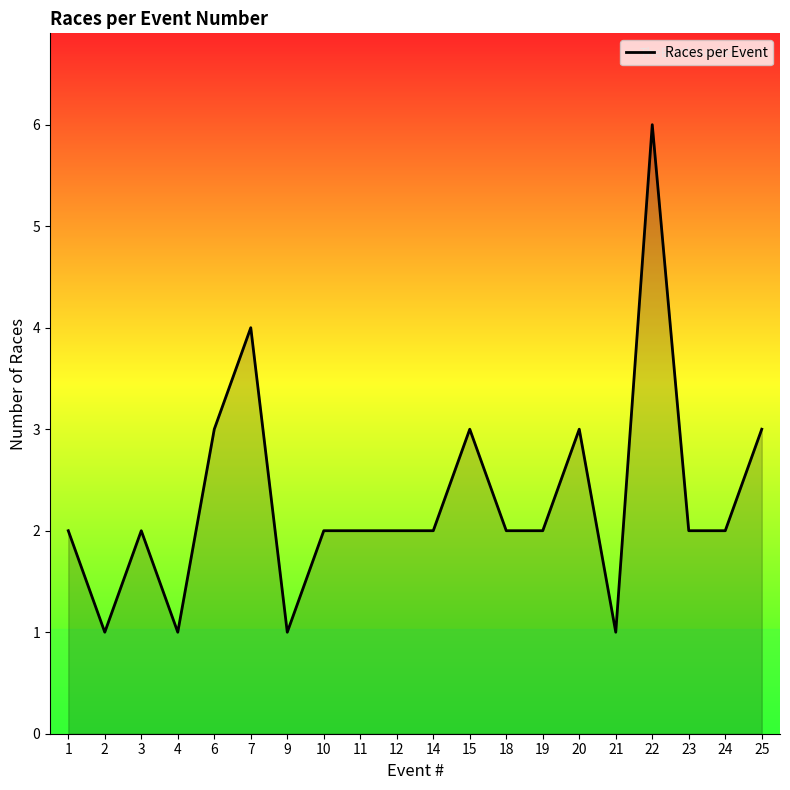

Approximately how many times larger is the value at 12 compared to 3?

1.0